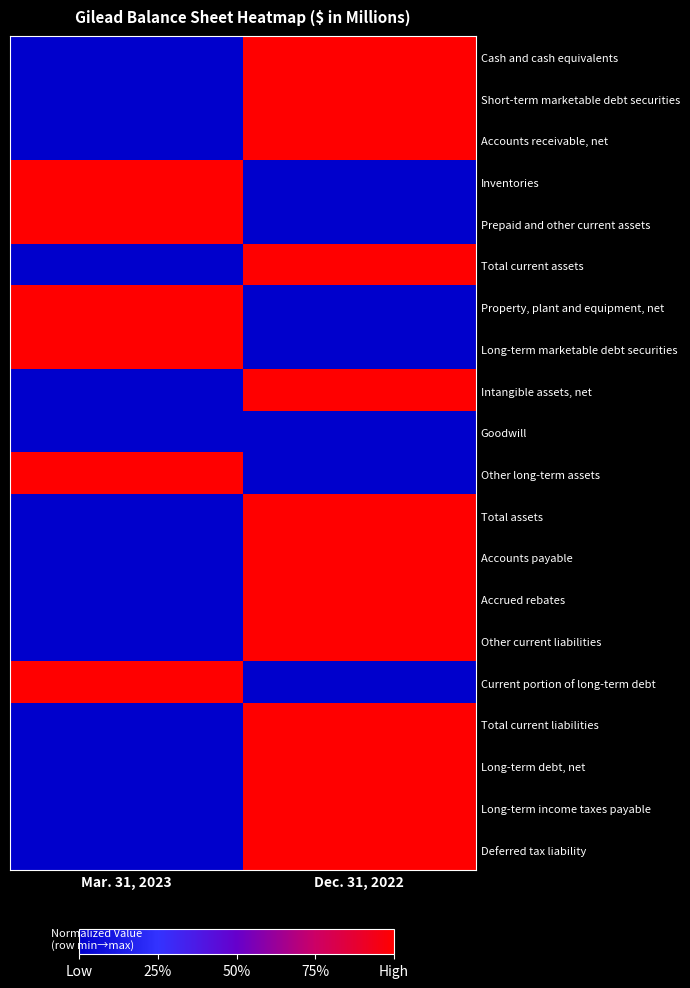

Which series has the largest total across all categories?

Cash and cash equivalents